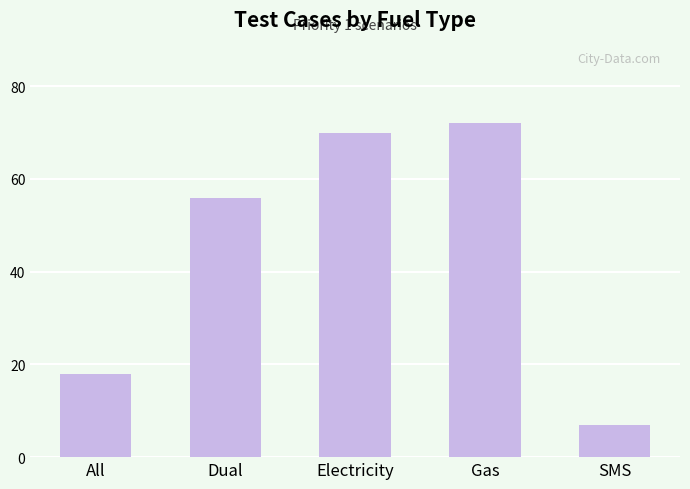

What position from the right is SMS?

1